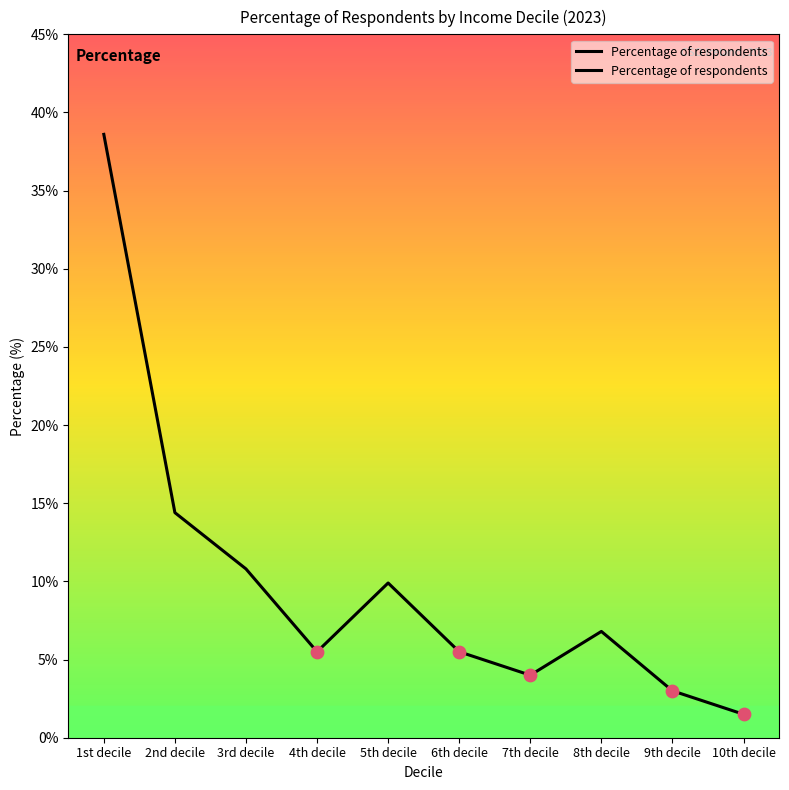

Approximately how many times larger is the value at 4th decile compared to 10th decile?

3.7